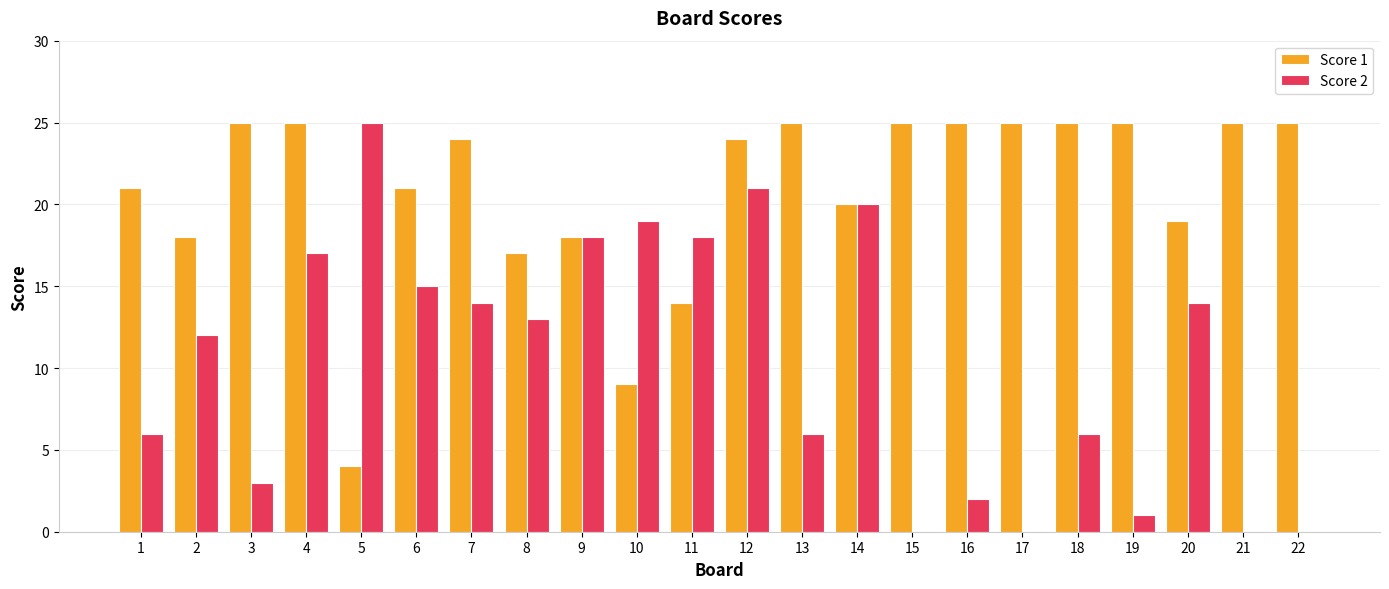

Is the value of Score 2 at 2 greater than the value of Score 1 at 12?

No